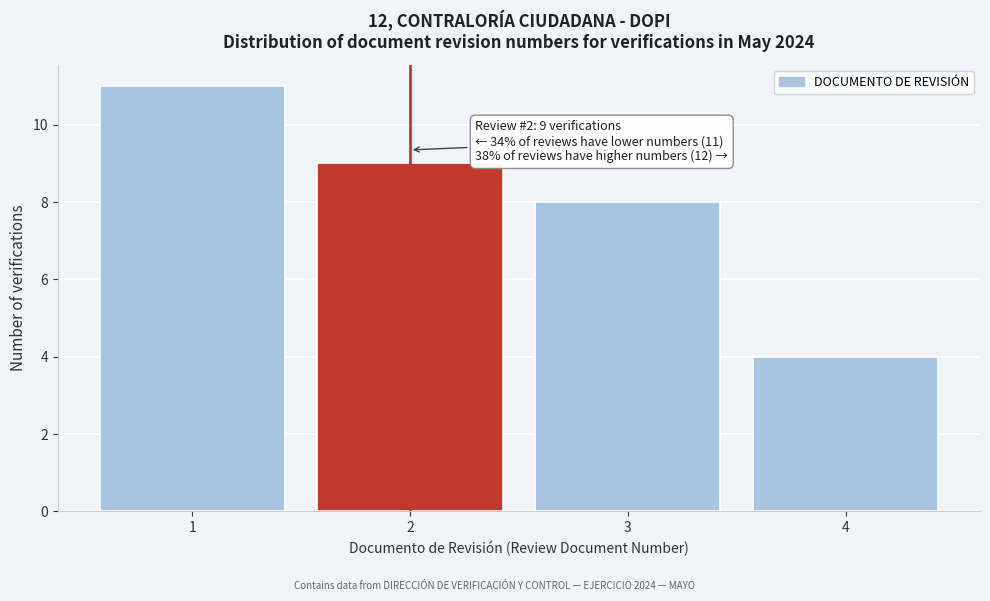

Reading left to right, list all the values displayed in this chart.

11	9	8	4